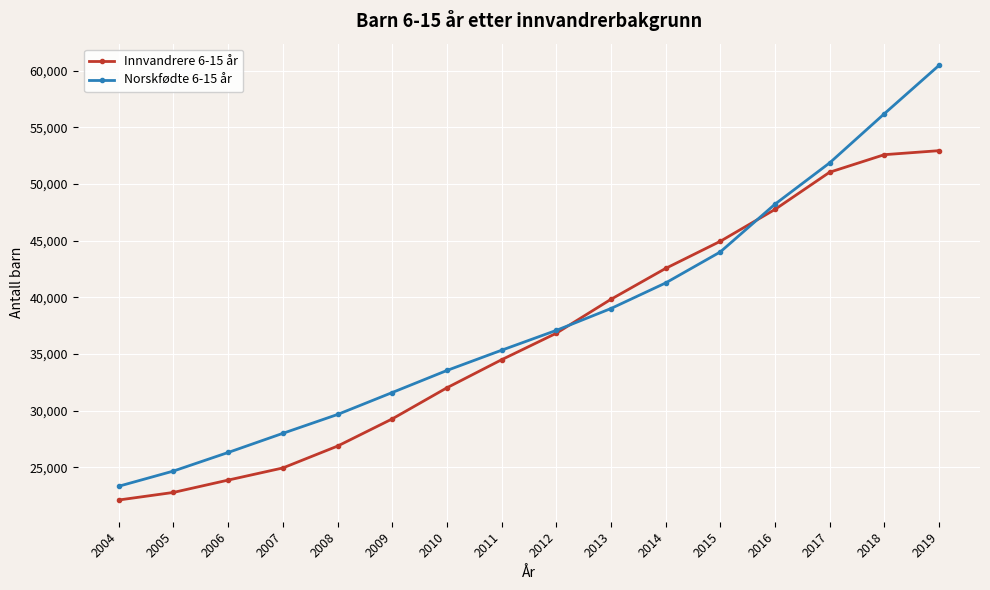

True or false: Norskfødte 6-15 år has a value of 26315 at 2006.

True